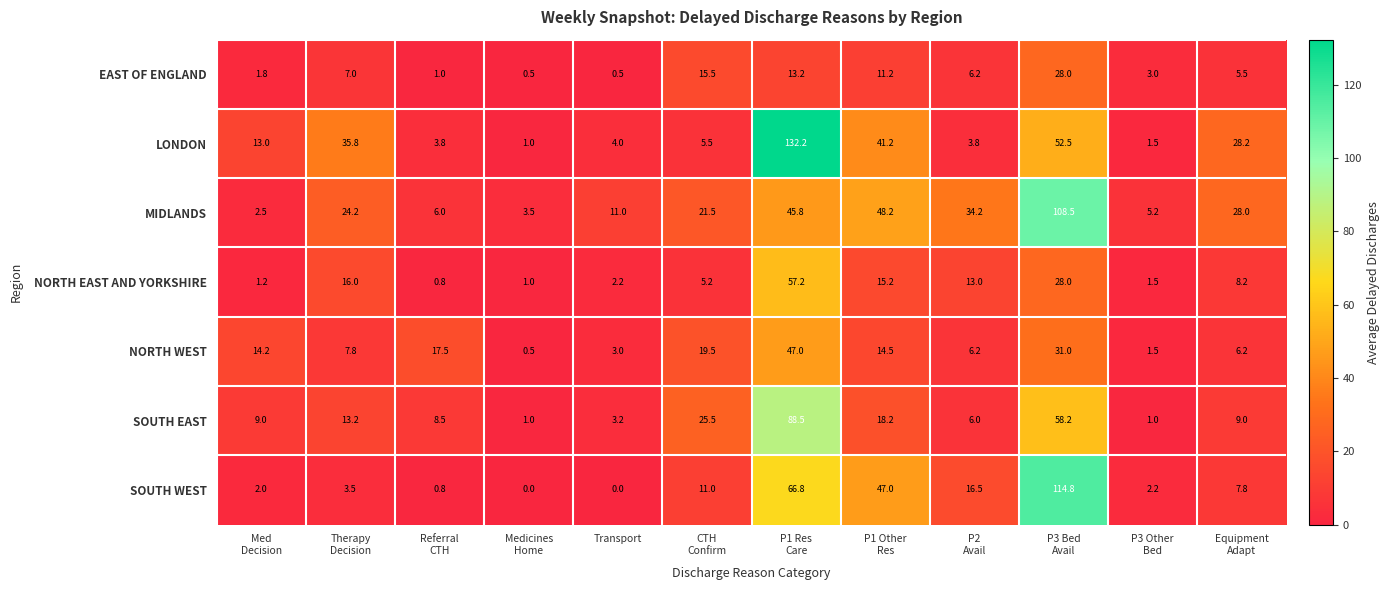

What is the difference between the maximum and minimum values in the MIDLANDS series?

106.0